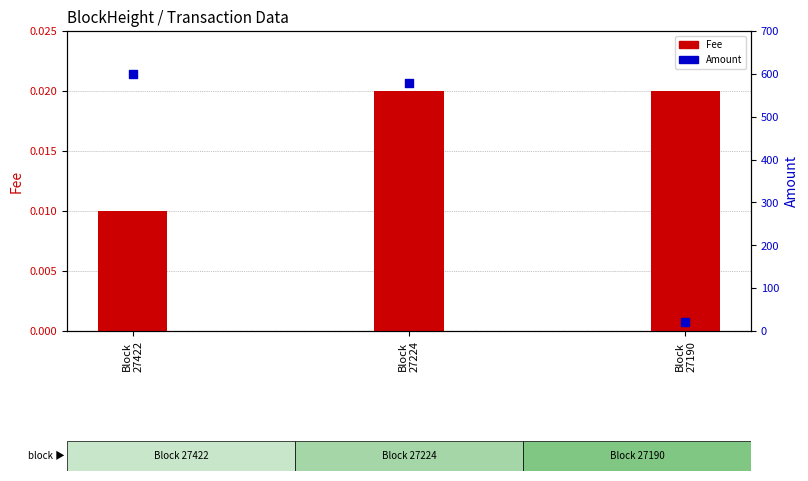

What is the total value across all series at Block
27224?

579.0